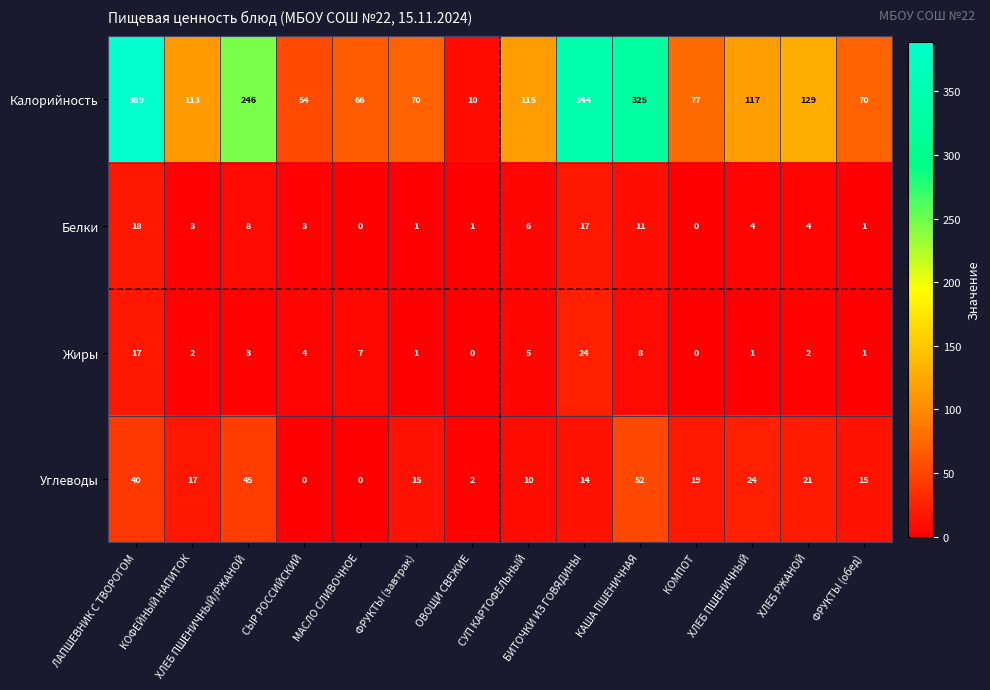

What is the lowest value of the Калорийность series?

10